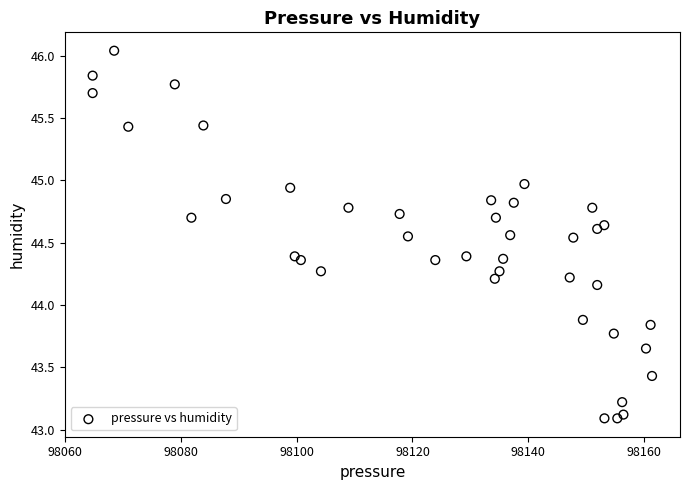

What Y value in the scatter plot is closest to 44?

43.9